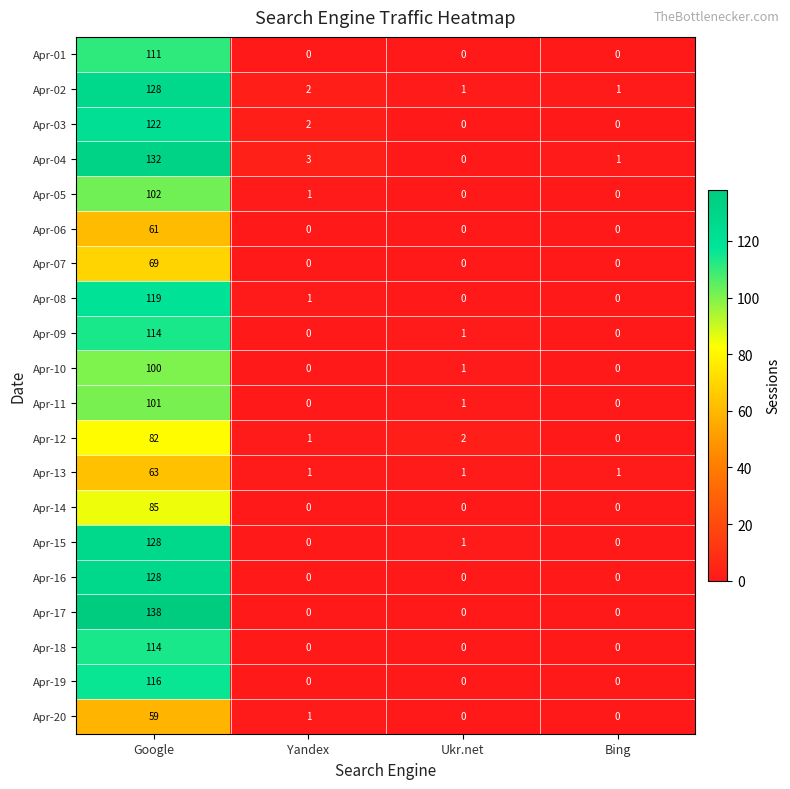

Where does the Apr-12 series first go above 2?

Google